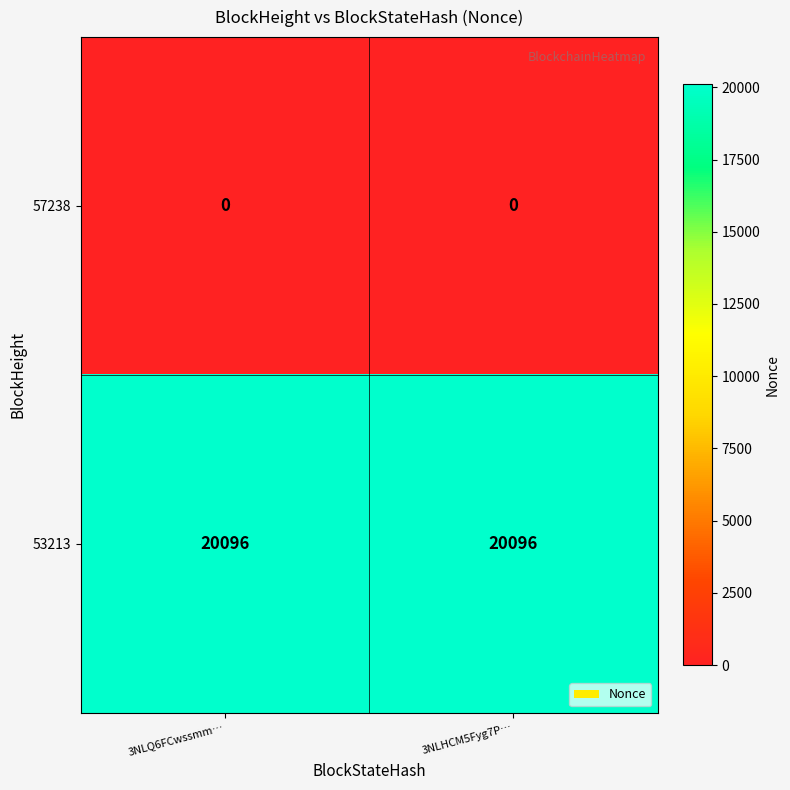

Rank the series by their average value, from lowest to highest.

57238, 53213